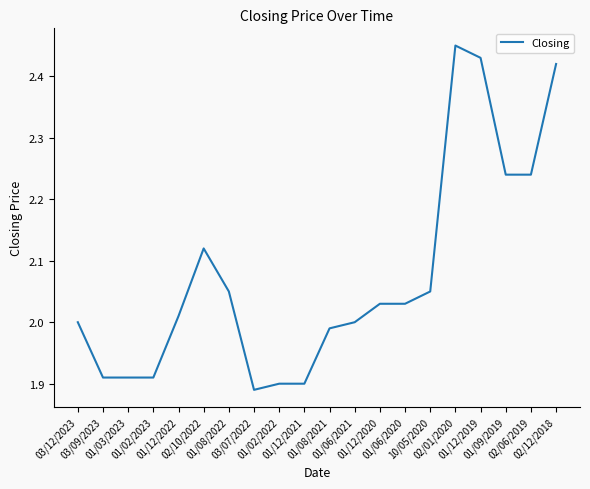

At which category does the chart reach its minimum across all series?

03/07/2022